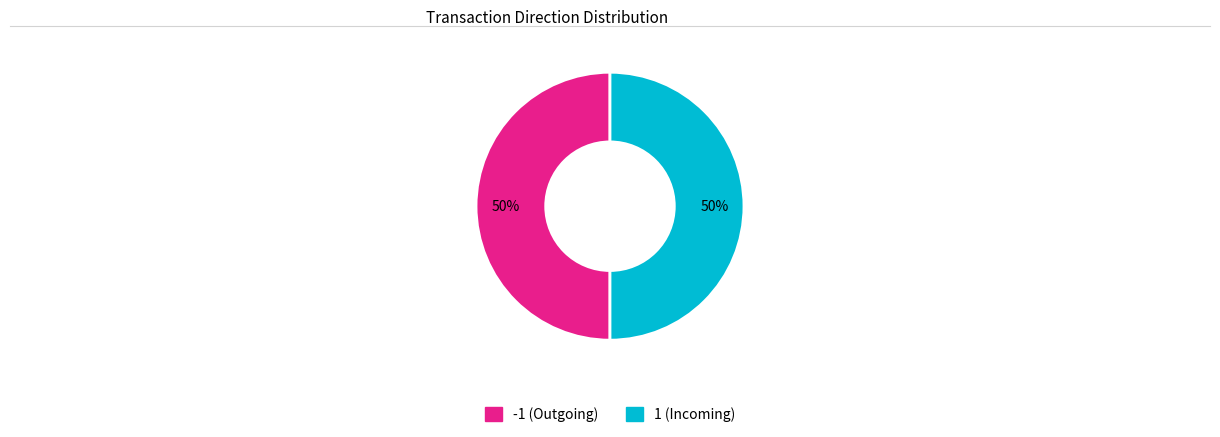

Is the sum of 1 and -1 greater than half?

Yes